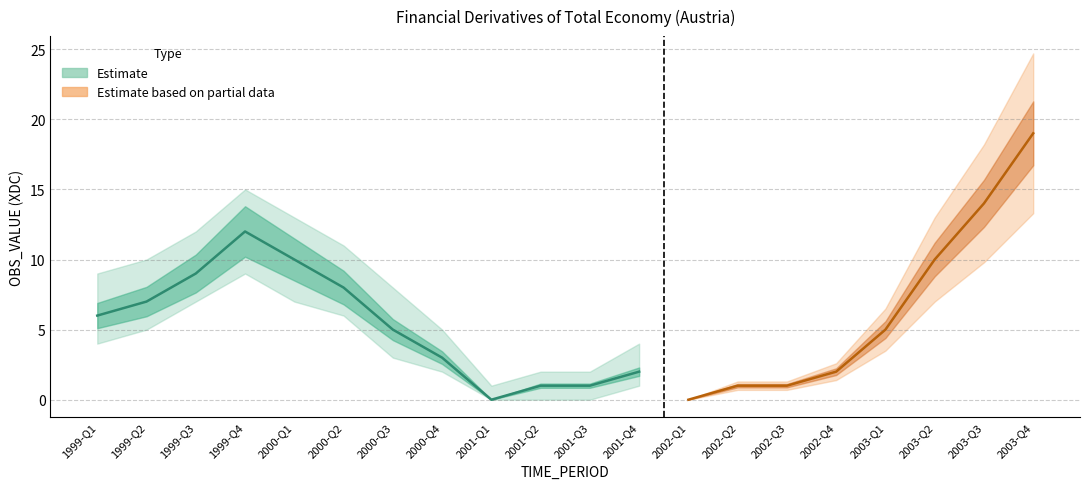

What is the label of the 10th point from the right?

1999-Q3